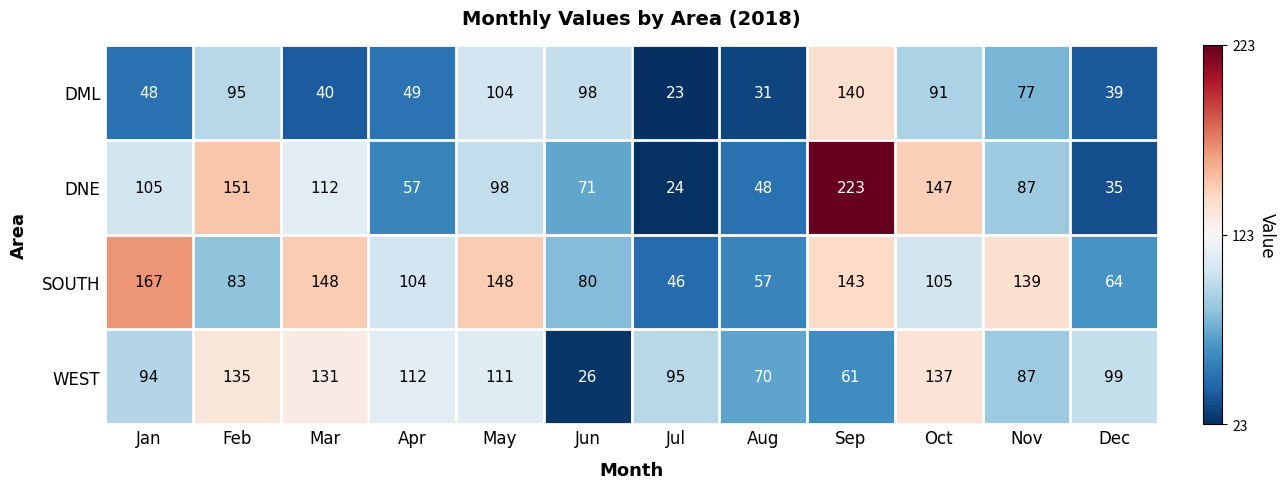

Is the value of SOUTH at Feb greater than the value of DML at Nov?

Yes